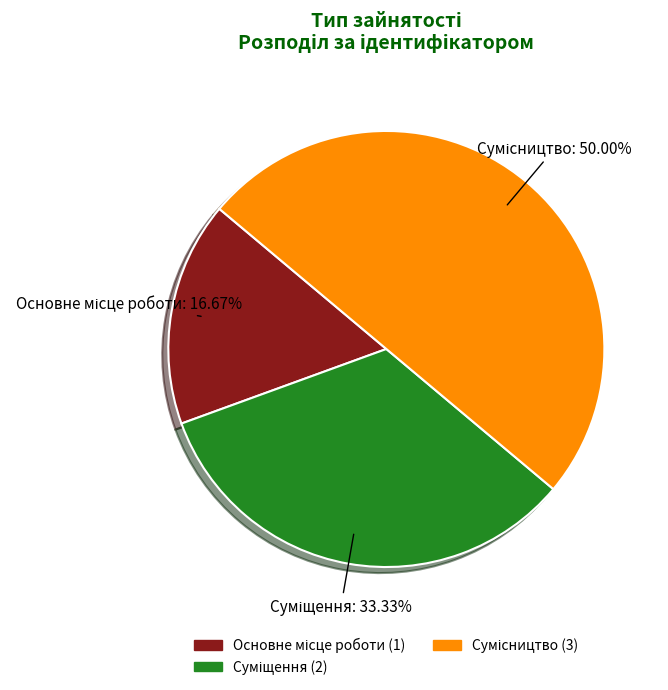

Count the number of slices in the pie.

3